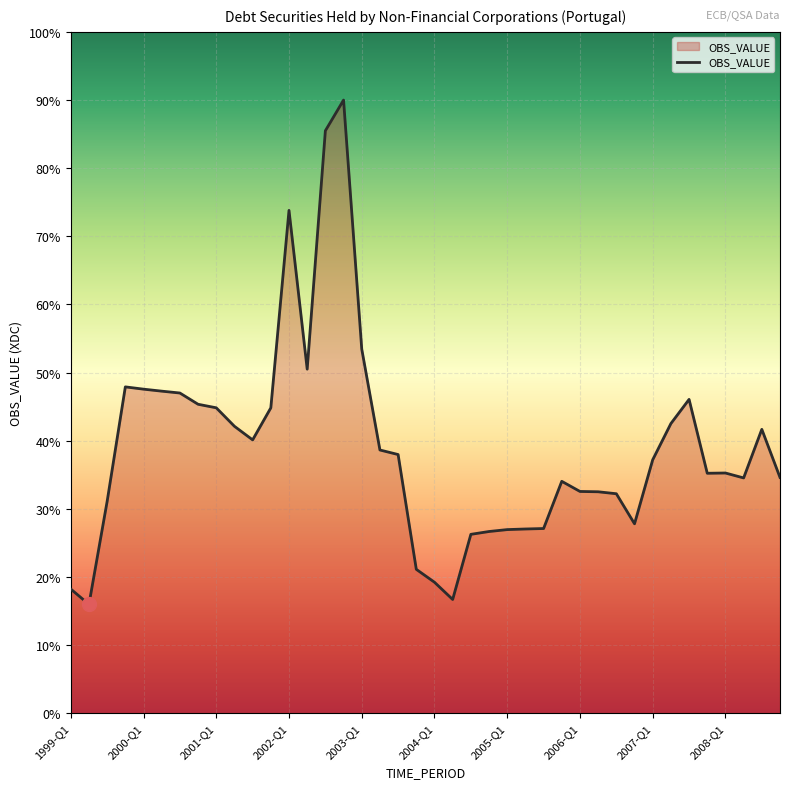

Rank the categories by value from highest to lowest.

2002-Q4, 2002-Q3, 2002-Q1, 2003-Q1, 2002-Q2, 1999-Q4, 2000-Q1, 2000-Q2, 2000-Q3, 2007-Q3, 2000-Q4, 2001-Q1, 2001-Q4, 2007-Q2, 2001-Q2, 2008-Q3, 2001-Q3, 2003-Q2, 2003-Q3, 2007-Q1, 2008-Q1, 2007-Q4, 2008-Q4, 2008-Q2, 2005-Q4, 2006-Q1, 2006-Q2, 2006-Q3, 1999-Q3, 2006-Q4, 2005-Q3, 2005-Q2, 2005-Q1, 2004-Q4, 2004-Q3, 2003-Q4, 2004-Q1, 1999-Q1, 2004-Q2, 1999-Q2